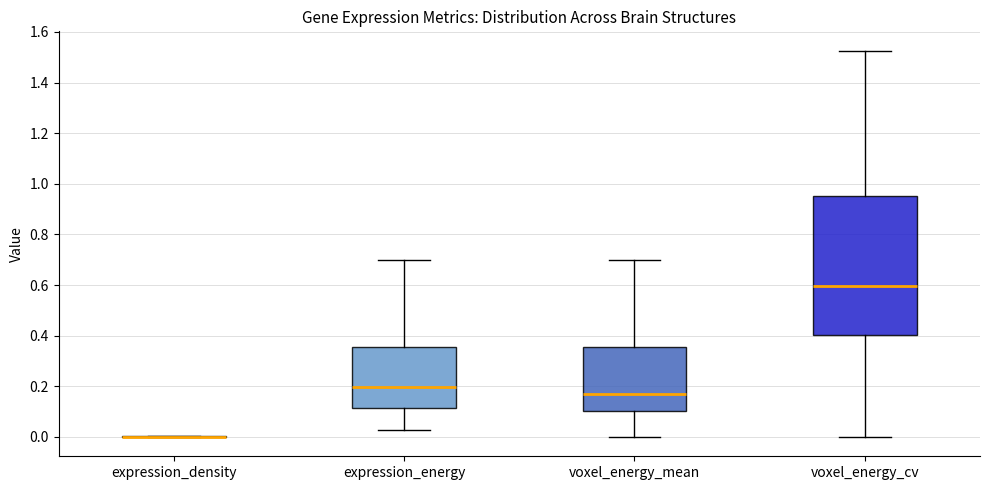

Where does the upper whisker of the box for voxel_energy_mean end on the y-axis? The values are not printed on the chart, so give them approximately, as read against the axis.

0.70